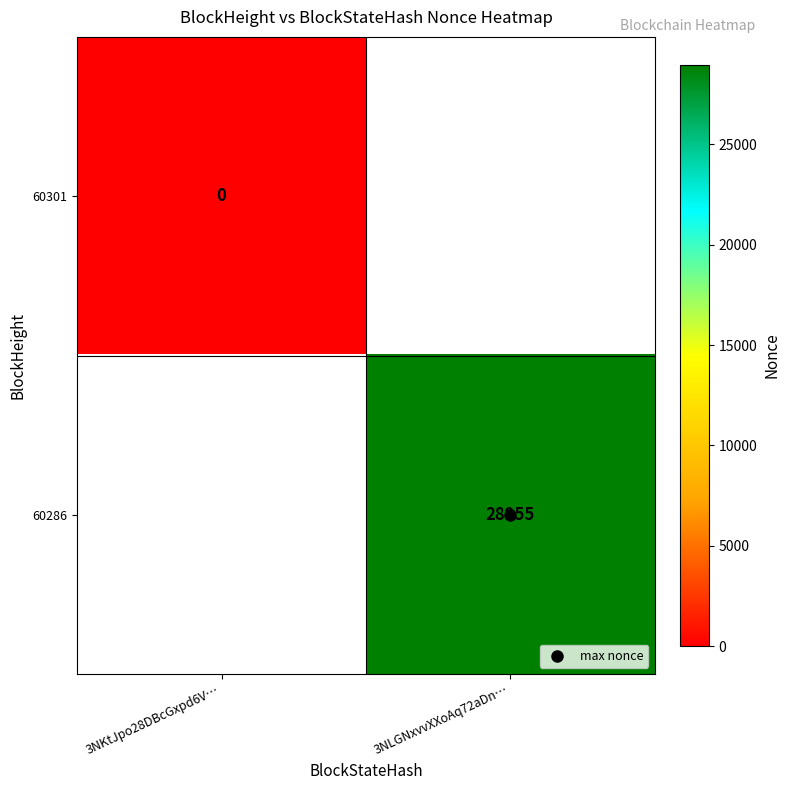

How many series are shown in this chart?

2